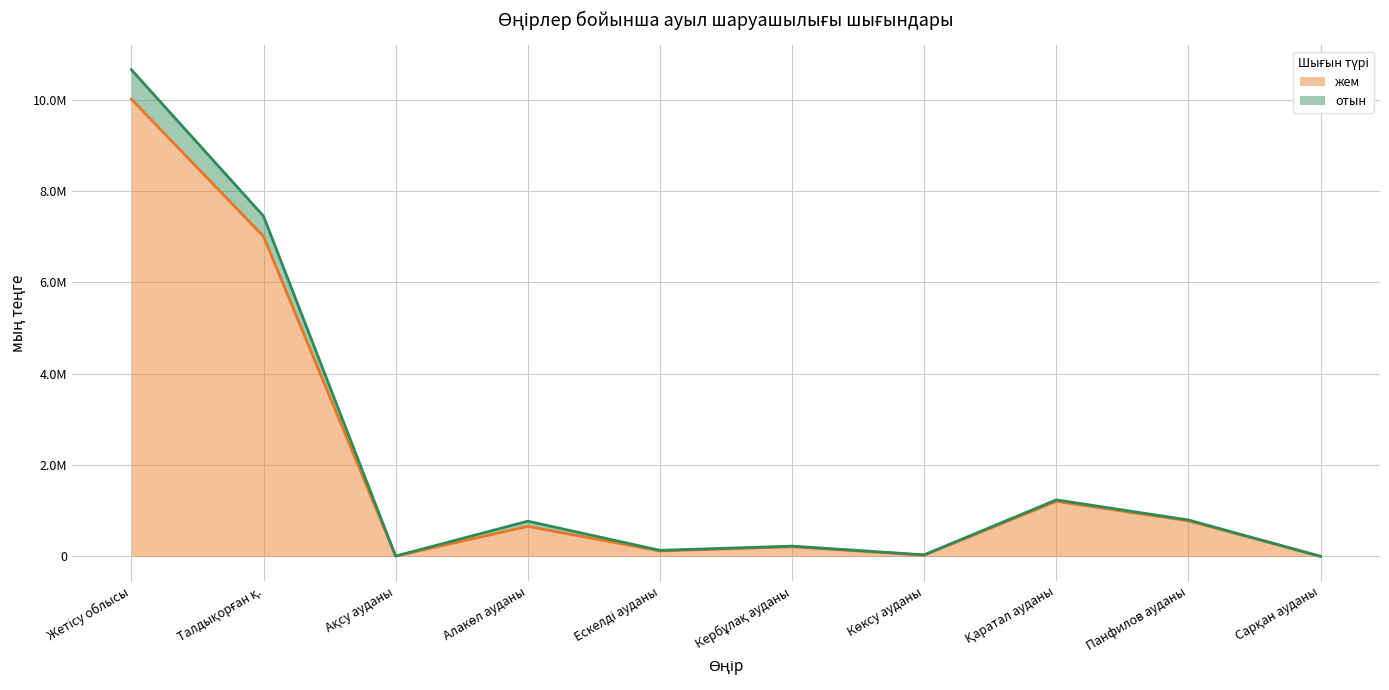

What is the total value across all series at Сарқан ауданы?

1376